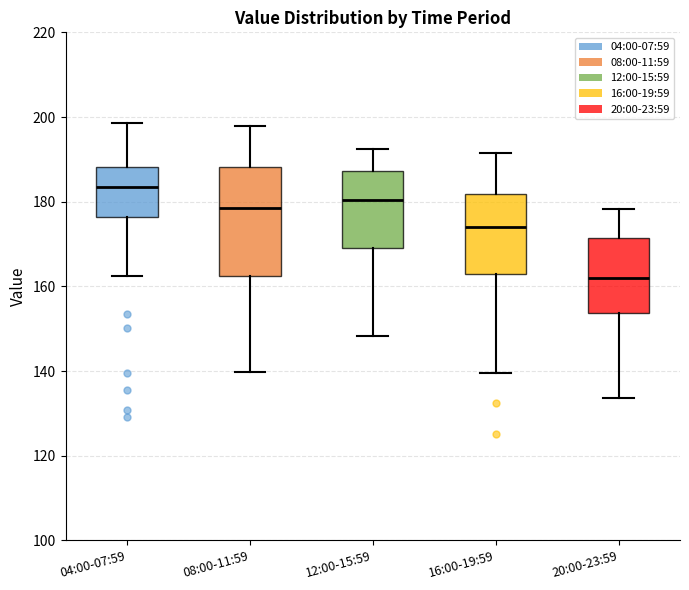

Where is the upper edge of the box for 16:00-19:59 on the y-axis? The values are not printed on the chart, so give them approximately, as read against the axis.

182